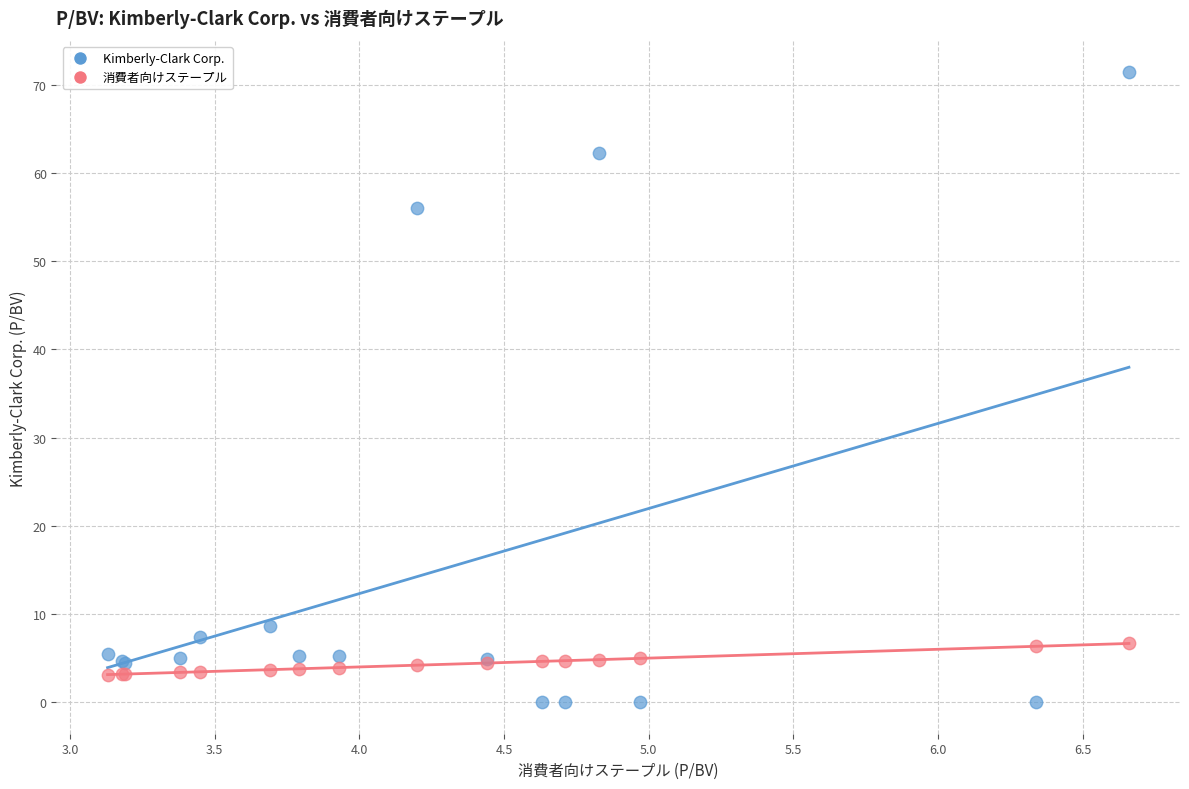

Across all series, what Y value is closest to 35?

56.0